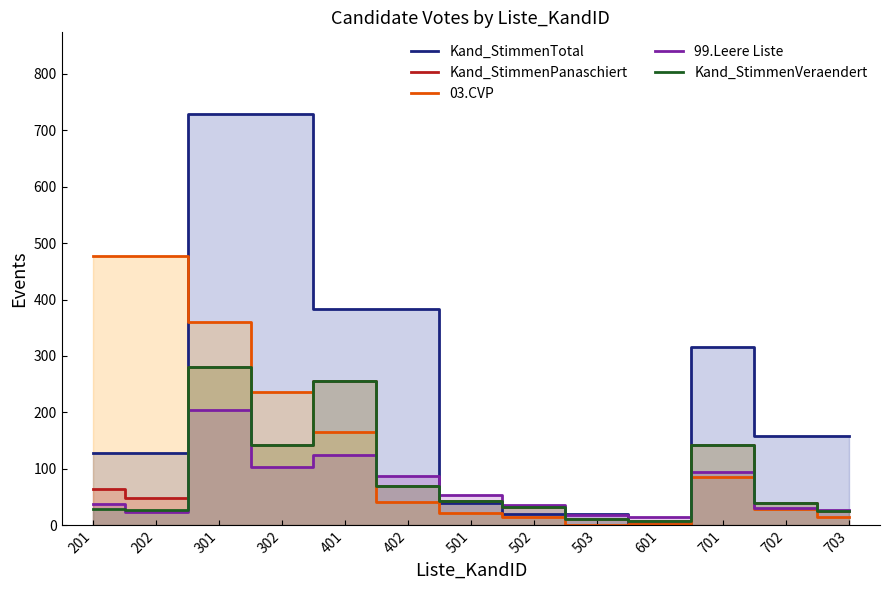

Between which two adjacent categories do 99.Leere Liste and Kand_StimmenVeraendert first intersect?

201 and 202